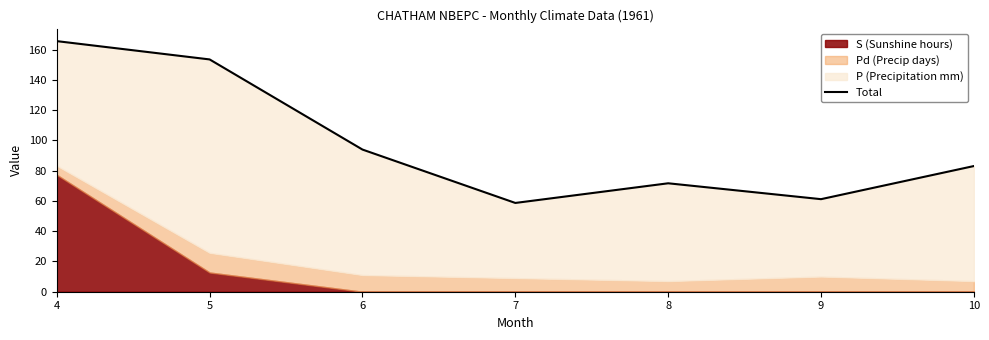

What is the ratio of the value at 8 to the value at 6?

0.8